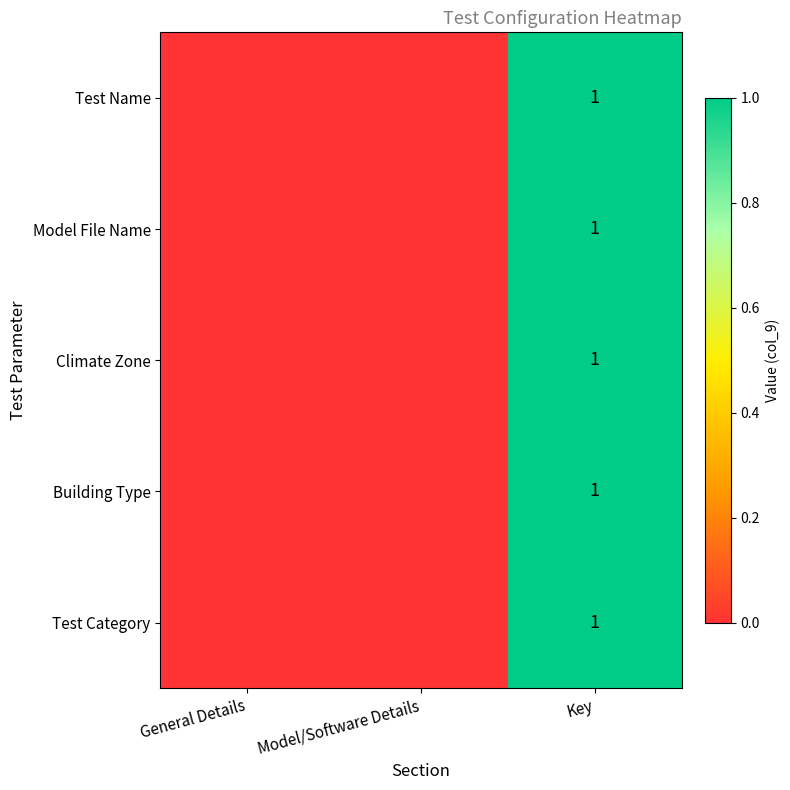

True or false: Test Name has a value of 1 at Key.

True